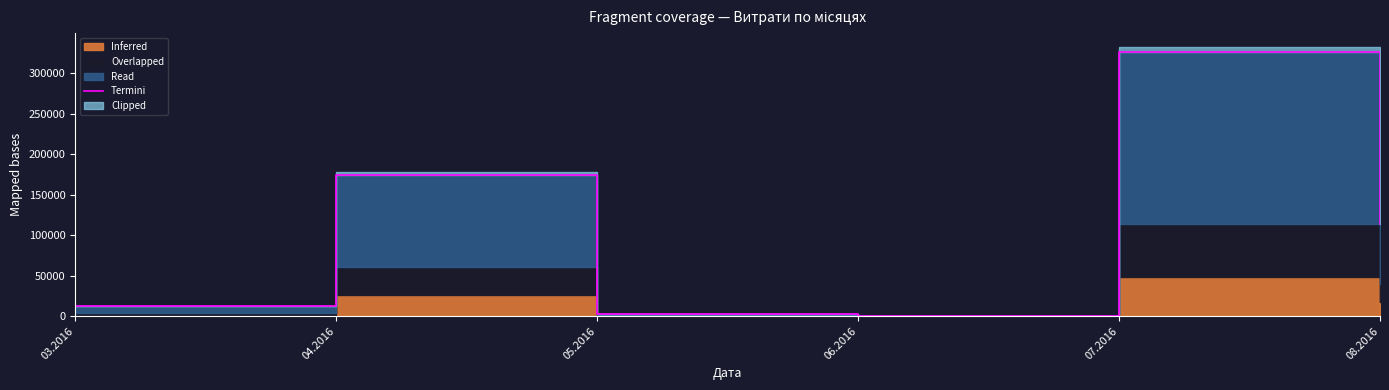

What is the change in value from 03.2016 to 05.2016?

-9521.5